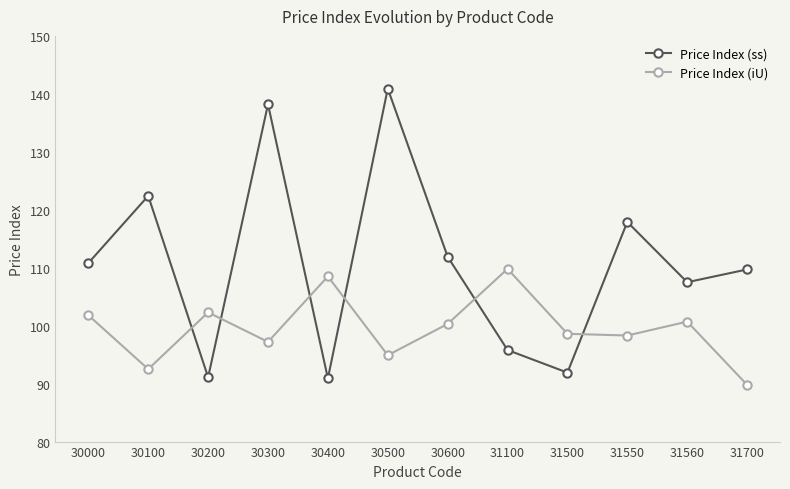

At 30100, list the series in order from largest to smallest.

Price Index (ss), Price Index (iU)